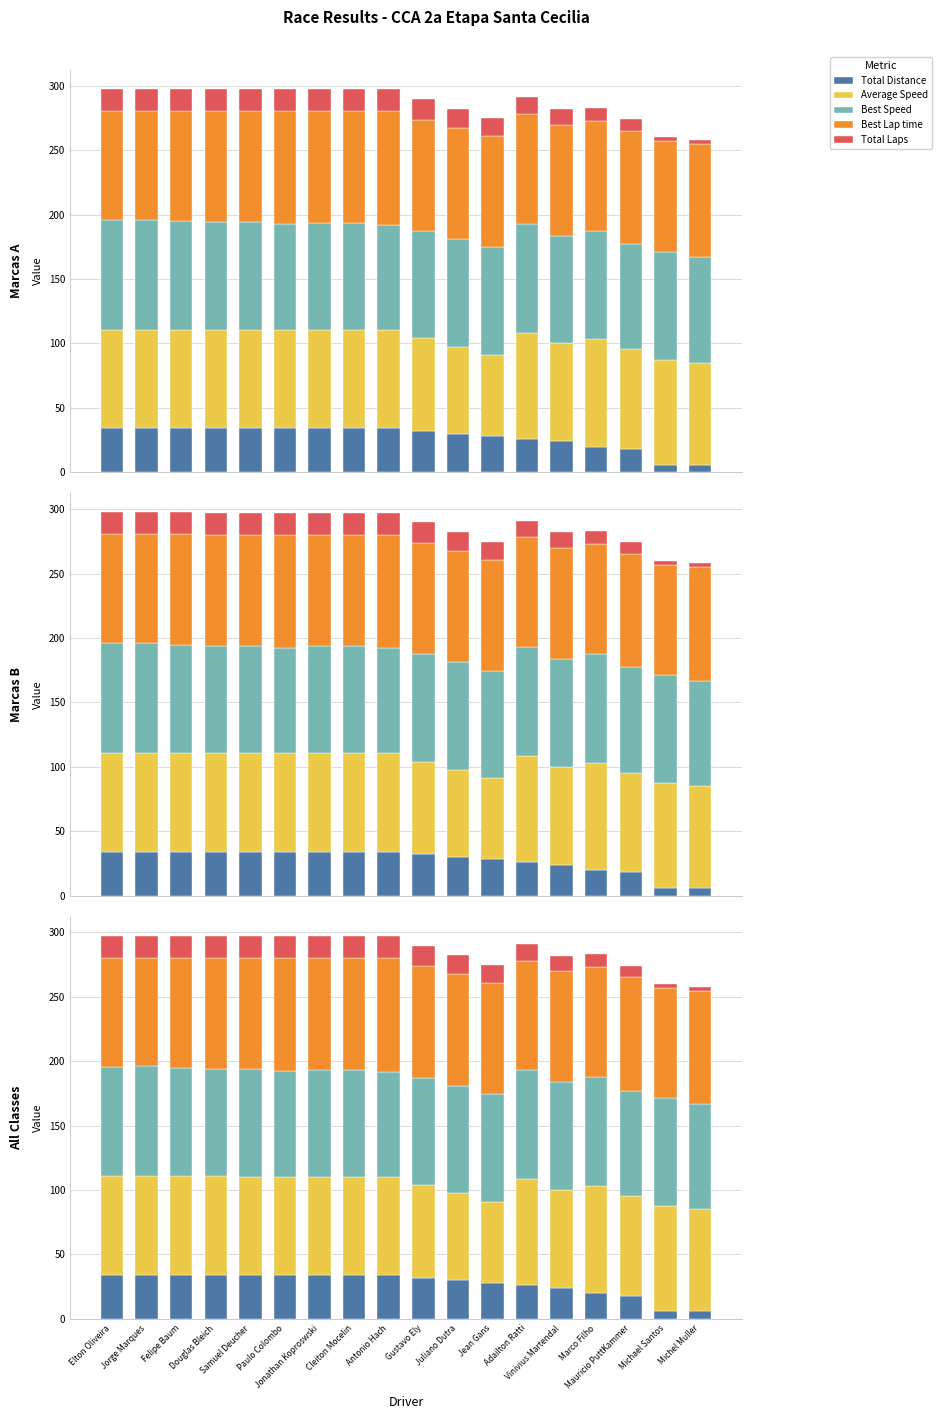

Is it true that Total Distance equals 17.9 at Adailton Ratti?

False